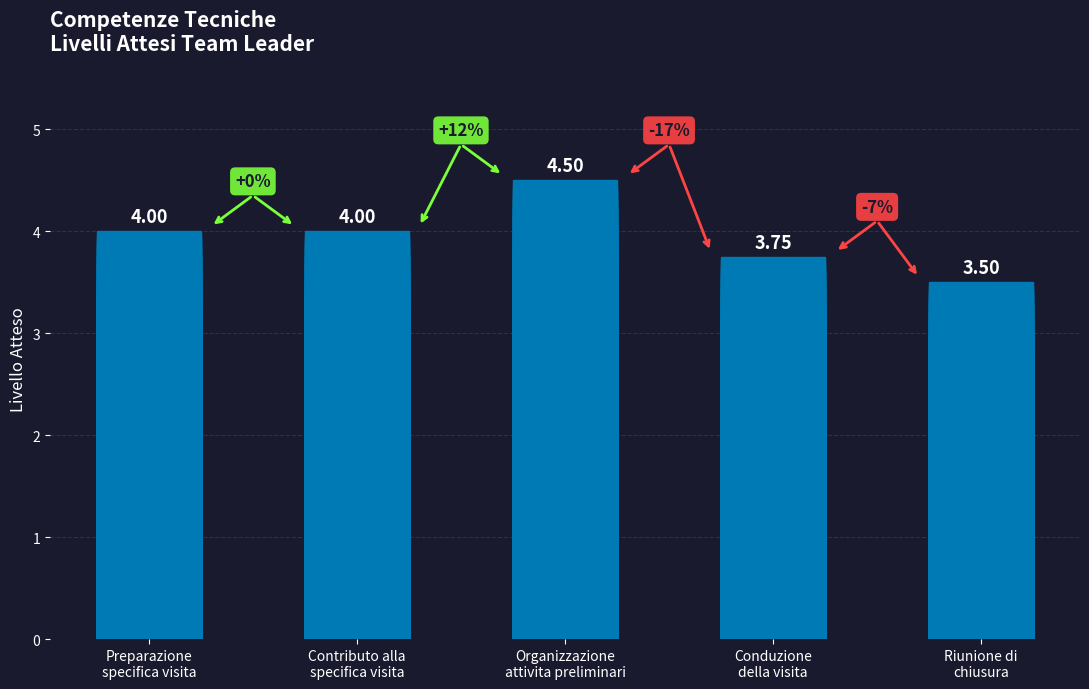

What is the sum of all values?

19.8